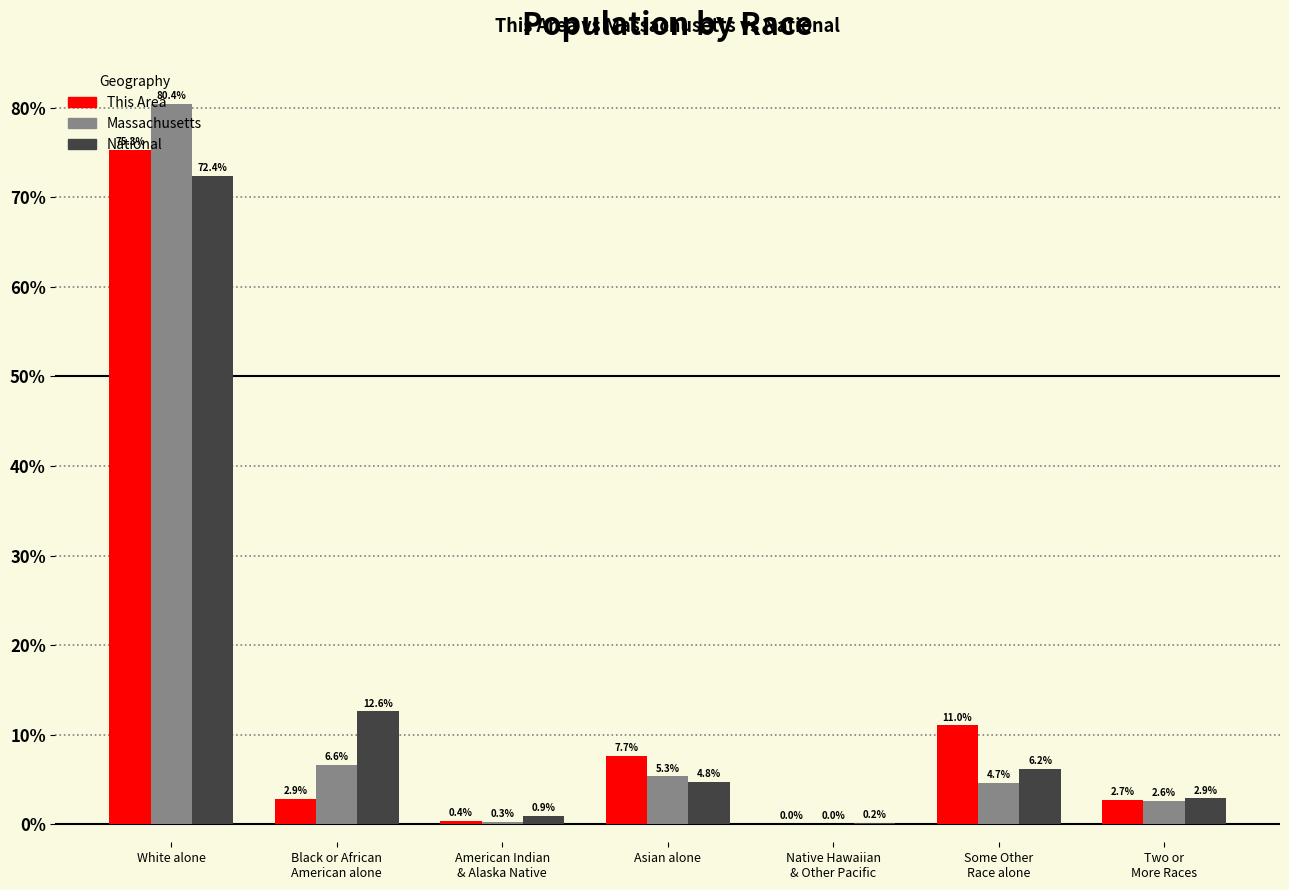

Which category has the highest value in the Massachusetts series?

White alone